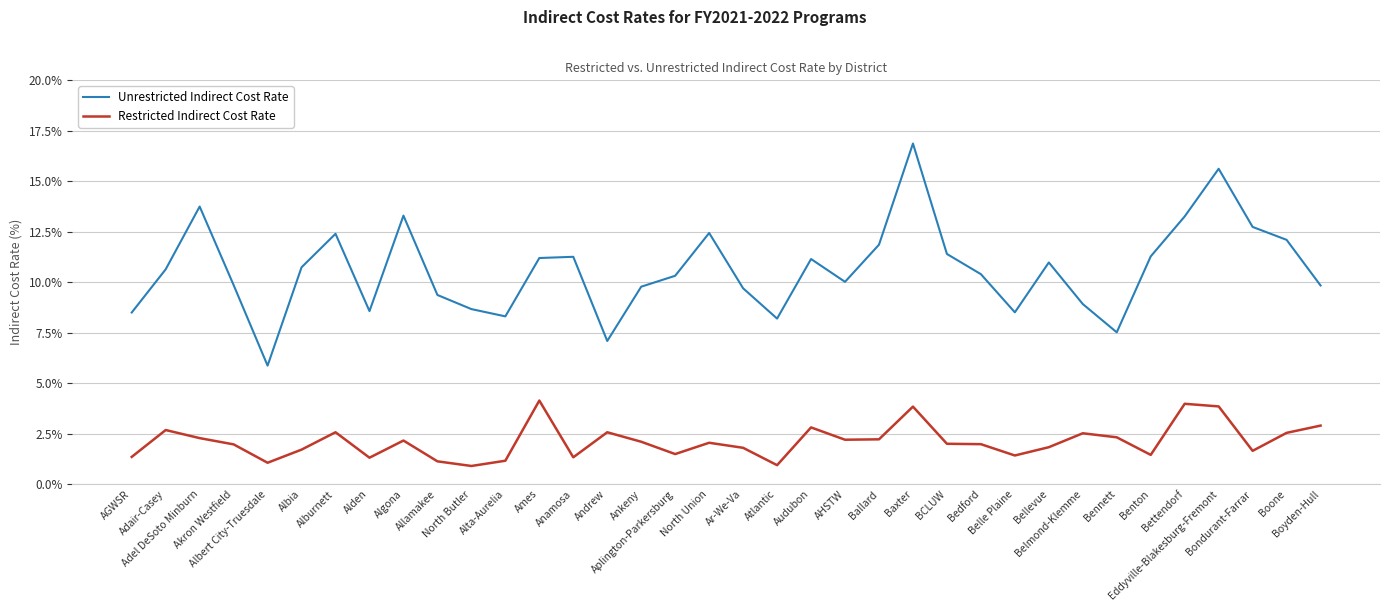

What are all the series names shown in the legend?

Unrestricted Indirect Cost Rate, Restricted Indirect Cost Rate